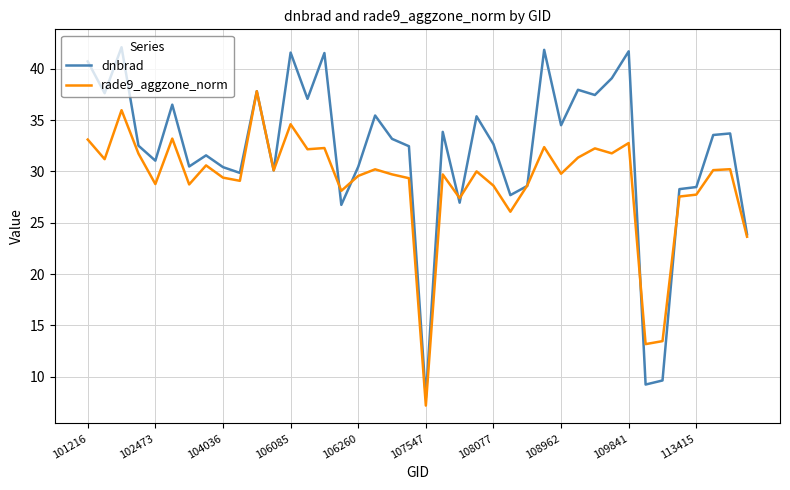

Rank the series by their average value, from lowest to highest.

rade9_aggzone_norm, dnbrad